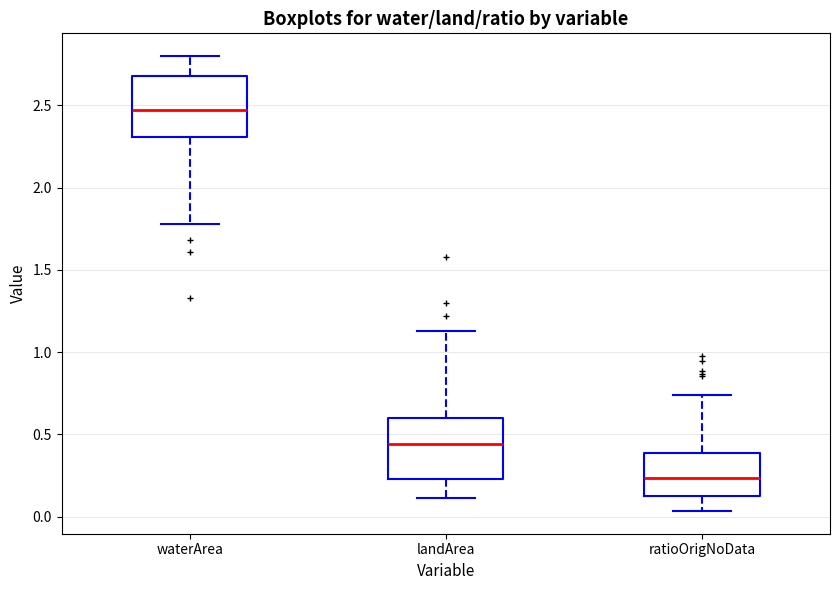

Where does the upper whisker of the box for waterArea end on the y-axis? The values are not printed on the chart, so give them approximately, as read against the axis.

2.80